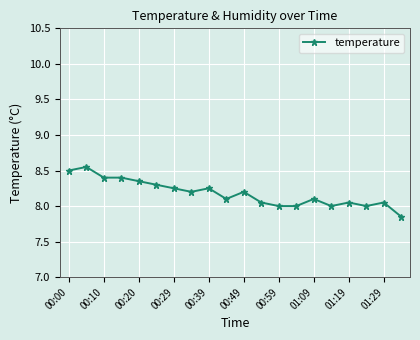

What is the value of the 14th point from the left?

8.0